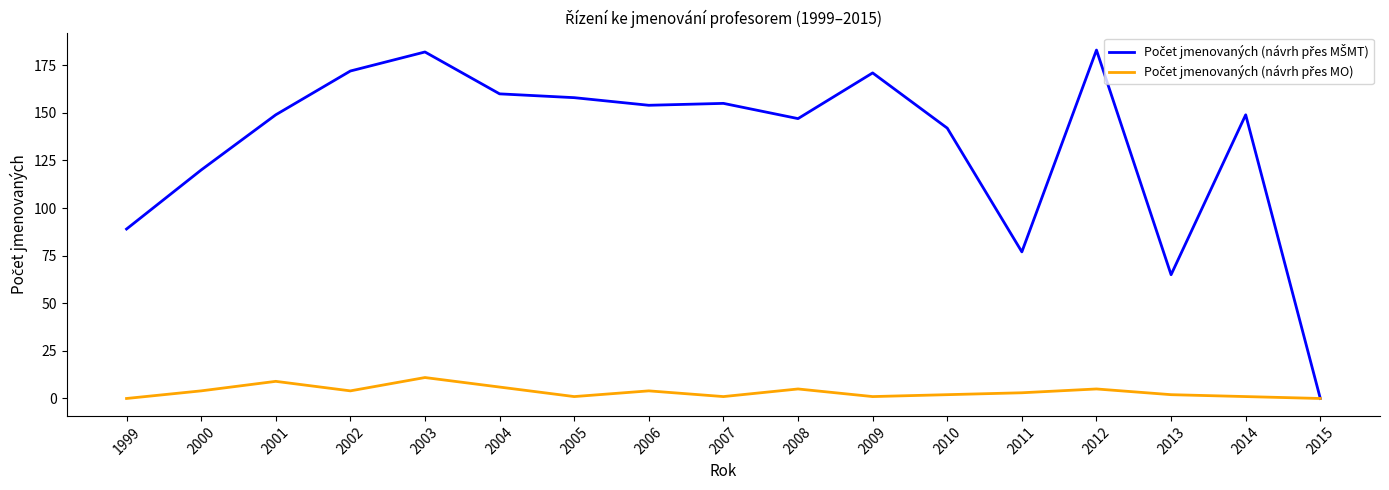

Does the chart display data point markers on the line(s)?

No